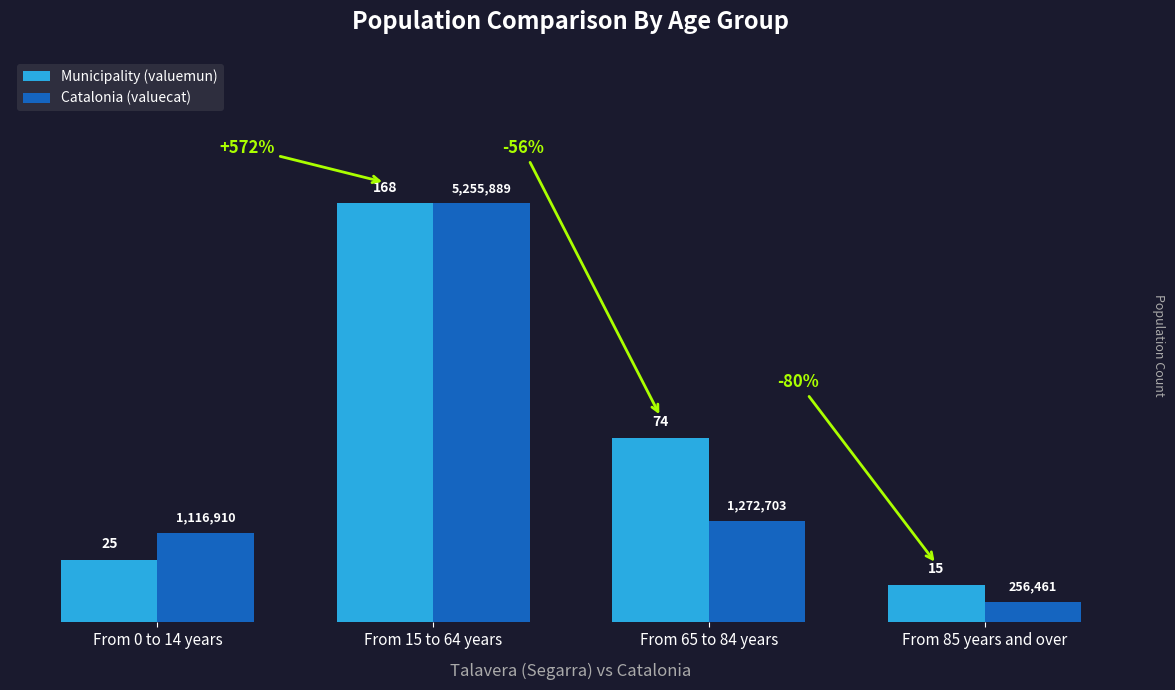

What are all the series names shown in the legend?

Municipality (valuemun), Catalonia (valuecat)